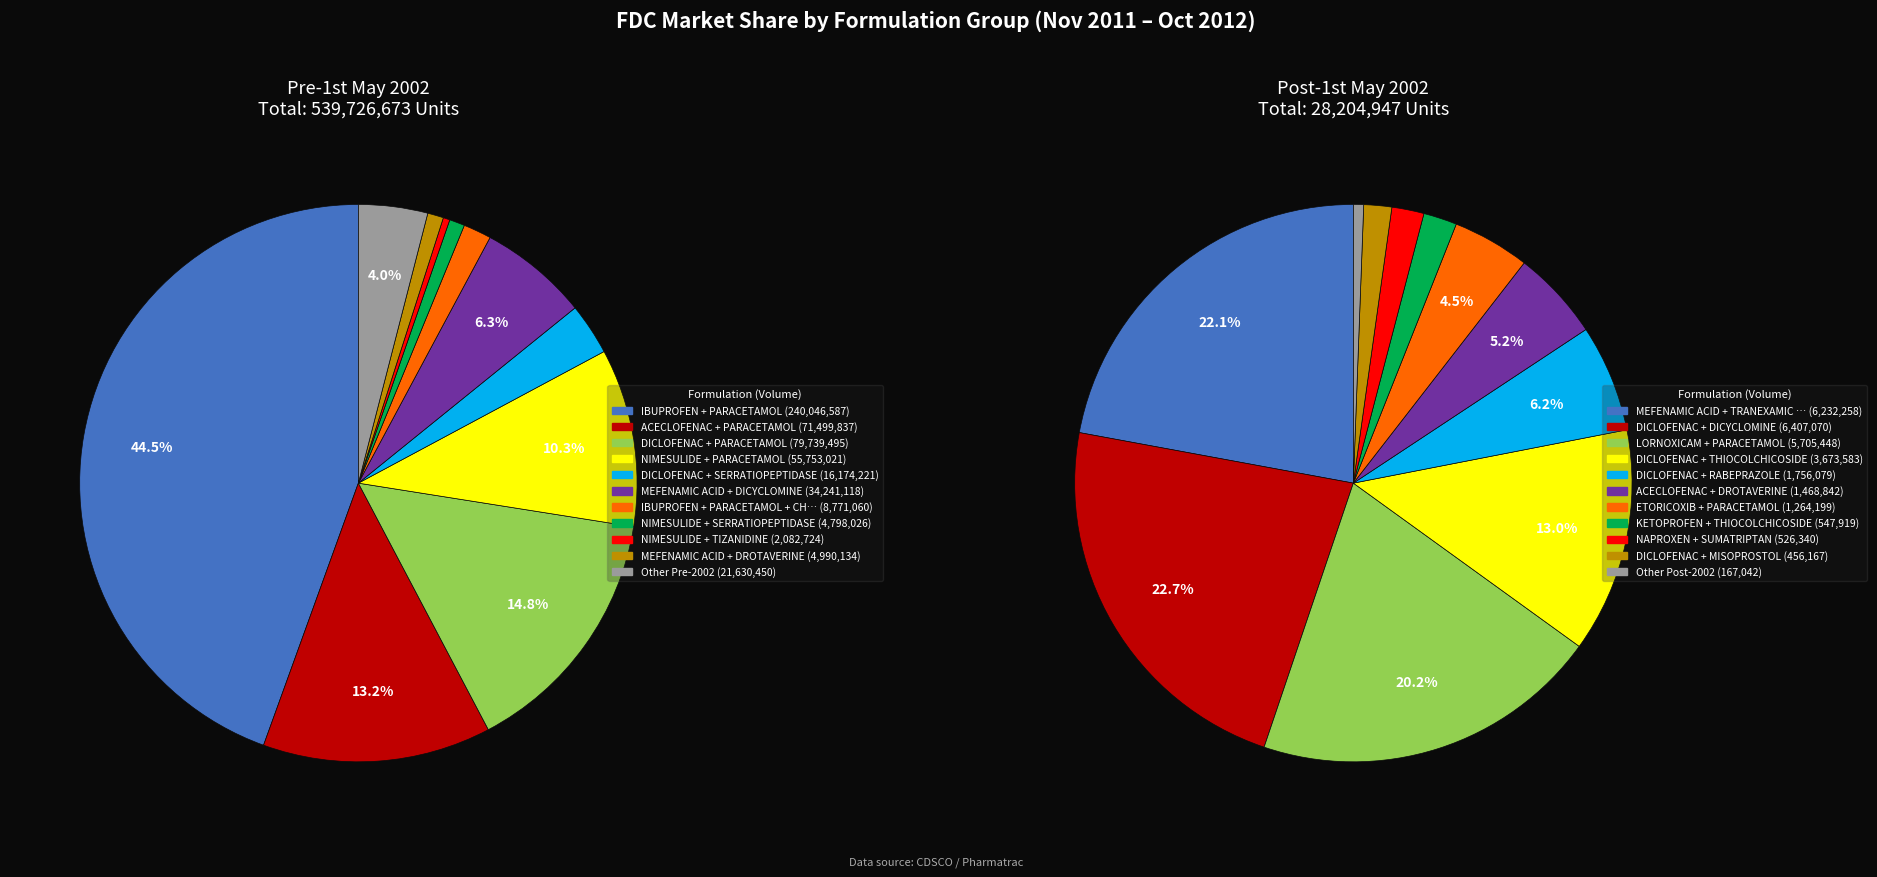

Which series has the largest range (max minus min)?

Pre-1st May 2002